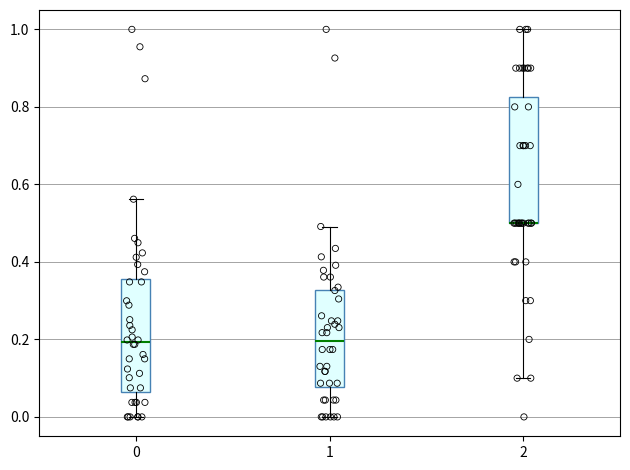

Which box is the tallest, from its lower edge to its upper edge?

2